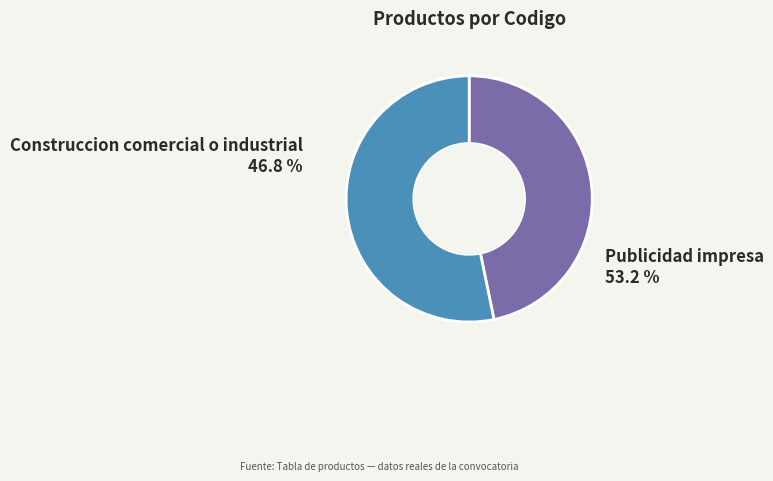

Is there a majority slice in this chart?

Yes